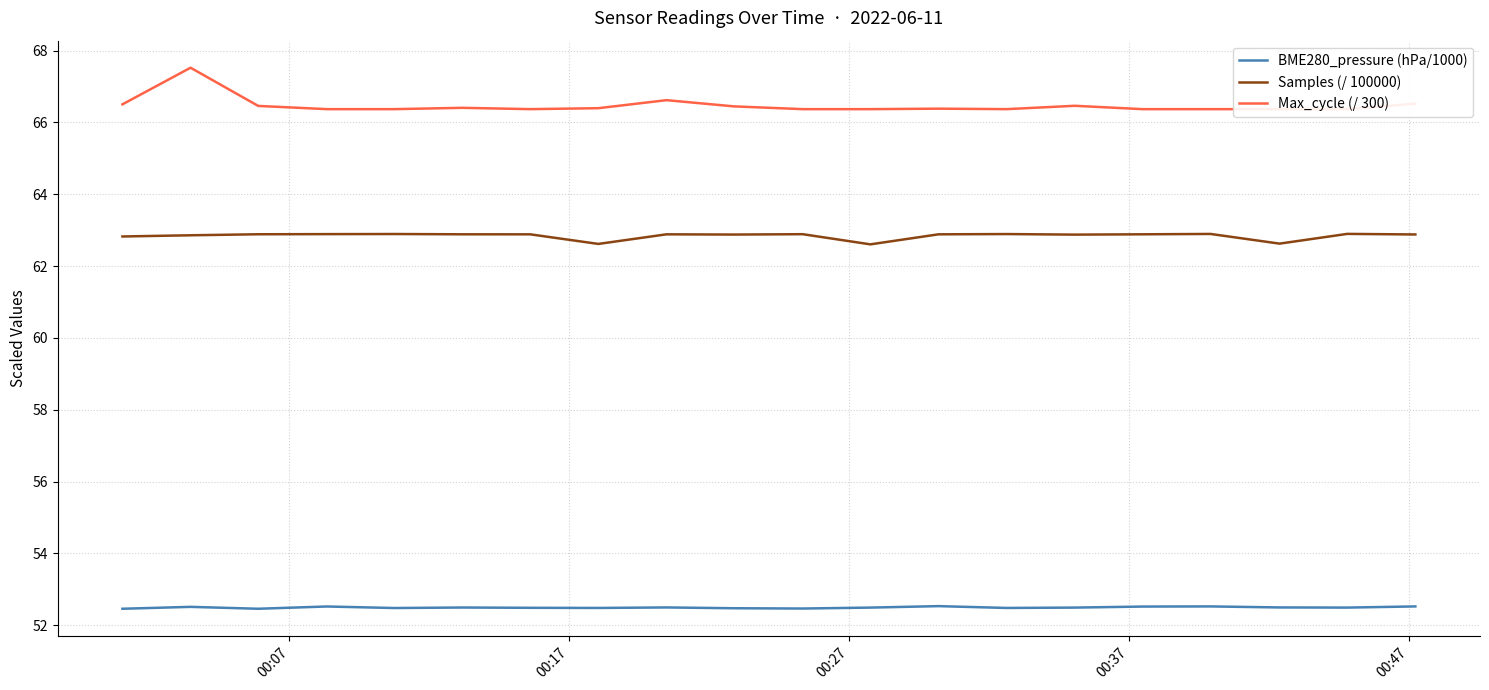

Rank the series by their maximum value, from highest to lowest.

Max_cycle (/ 300), Samples (/ 100000), BME280_pressure (hPa/1000)